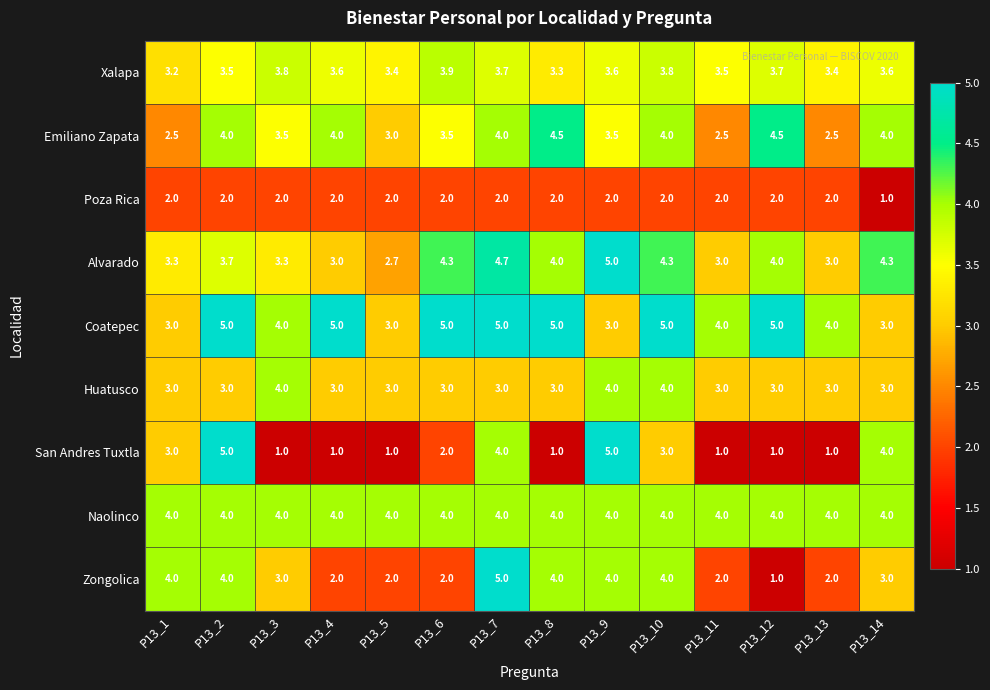

Which series has the widest spread of values?

San Andres Tuxtla